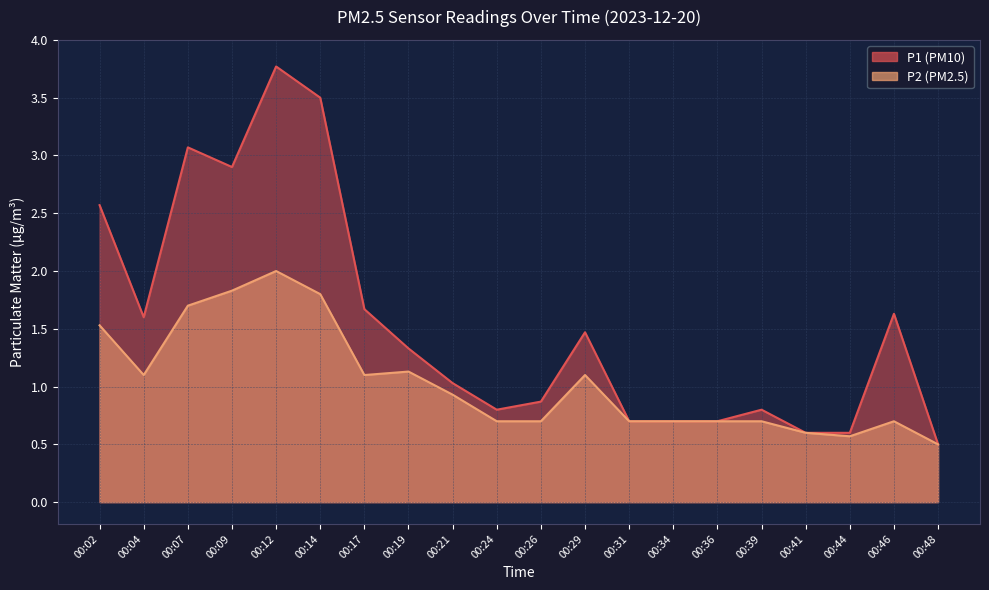

What is the value of the P2 point at the 15th from the left?

0.7